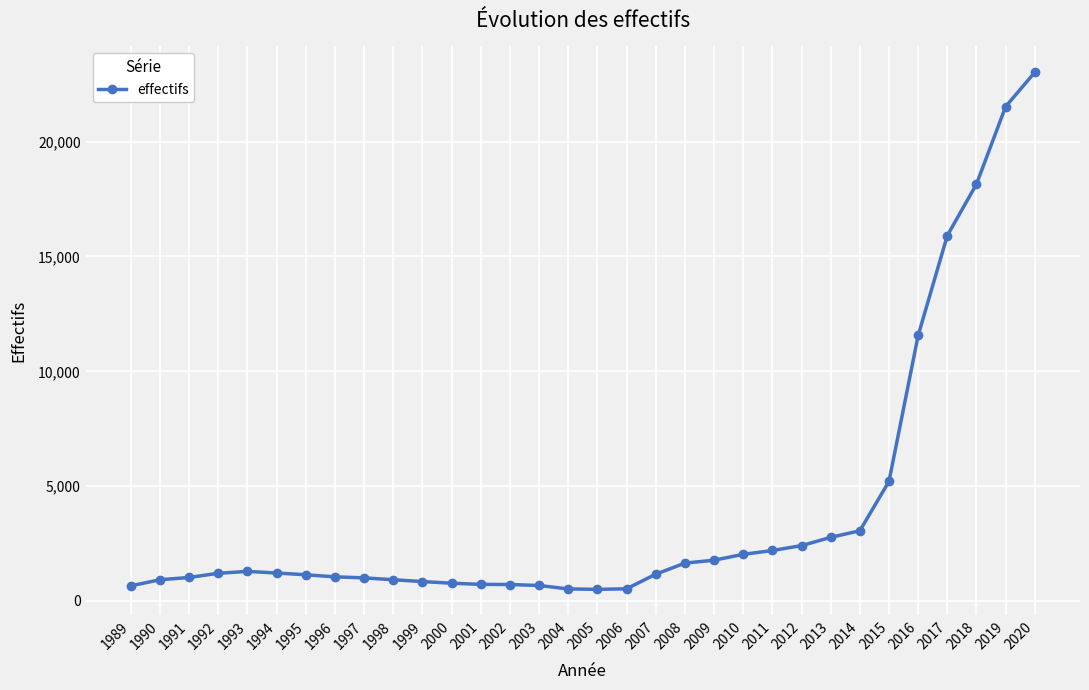

How many lines are shown in the chart?

1